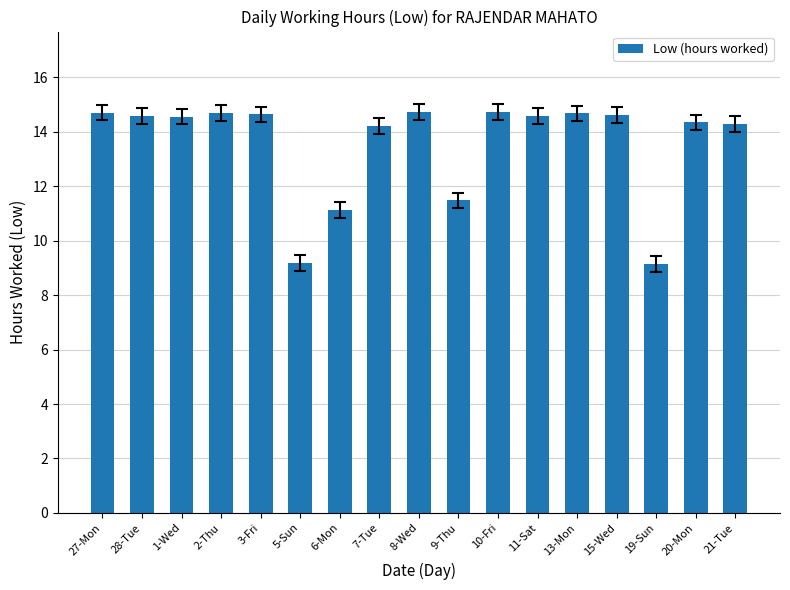

Is it true that the value at 6-Mon is 11.1?

True